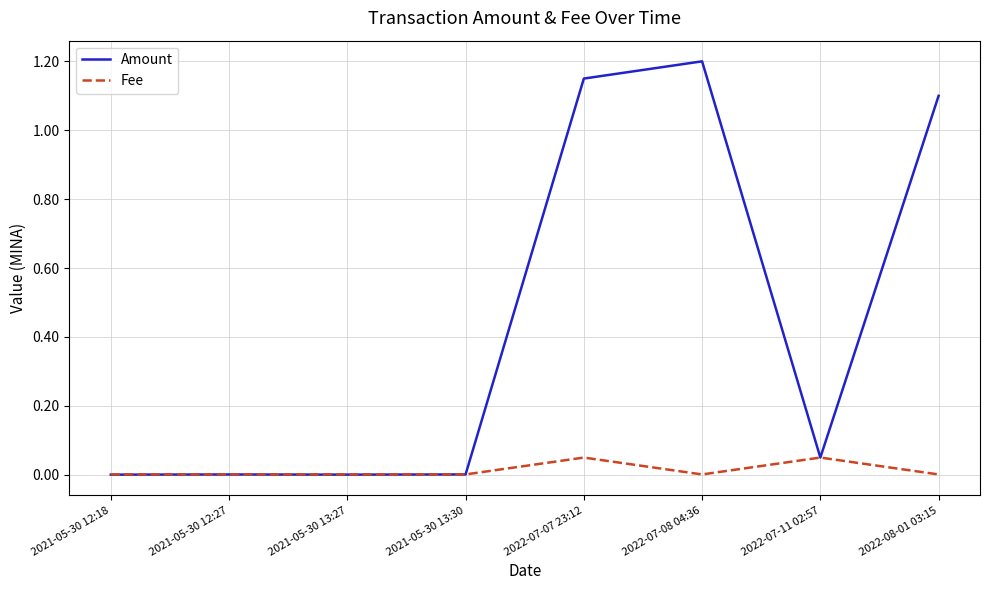

Where do Amount and Fee first cross each other?

2021-05-30 13:30 and 2022-07-07 23:12